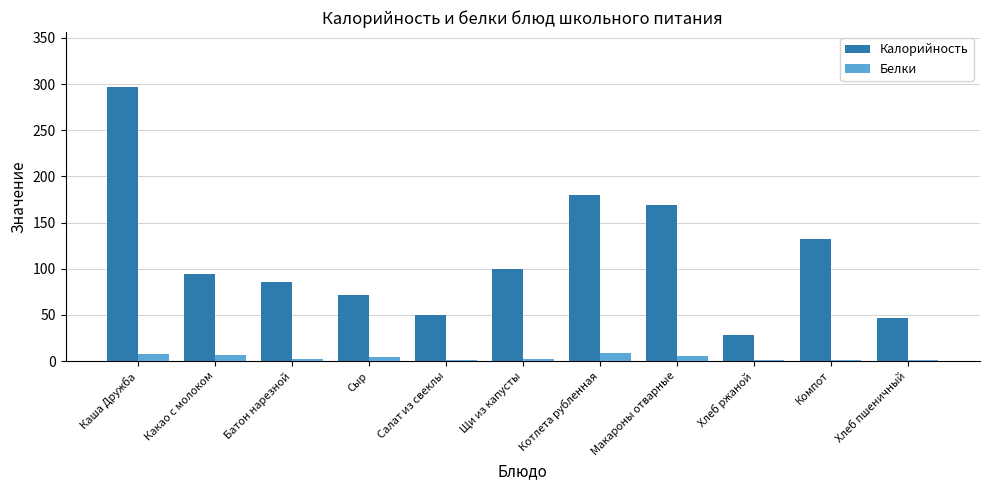

What is the spread (max minus min) of values at Щи из капусты?

97.7